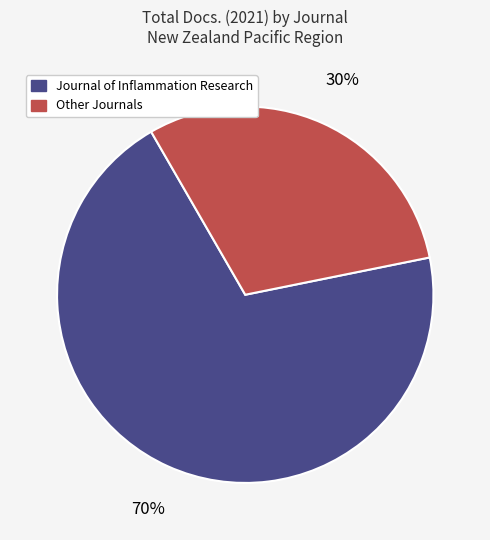

Combined, do Other Journals and Journal of Inflammation Research account for over 50%?

Yes